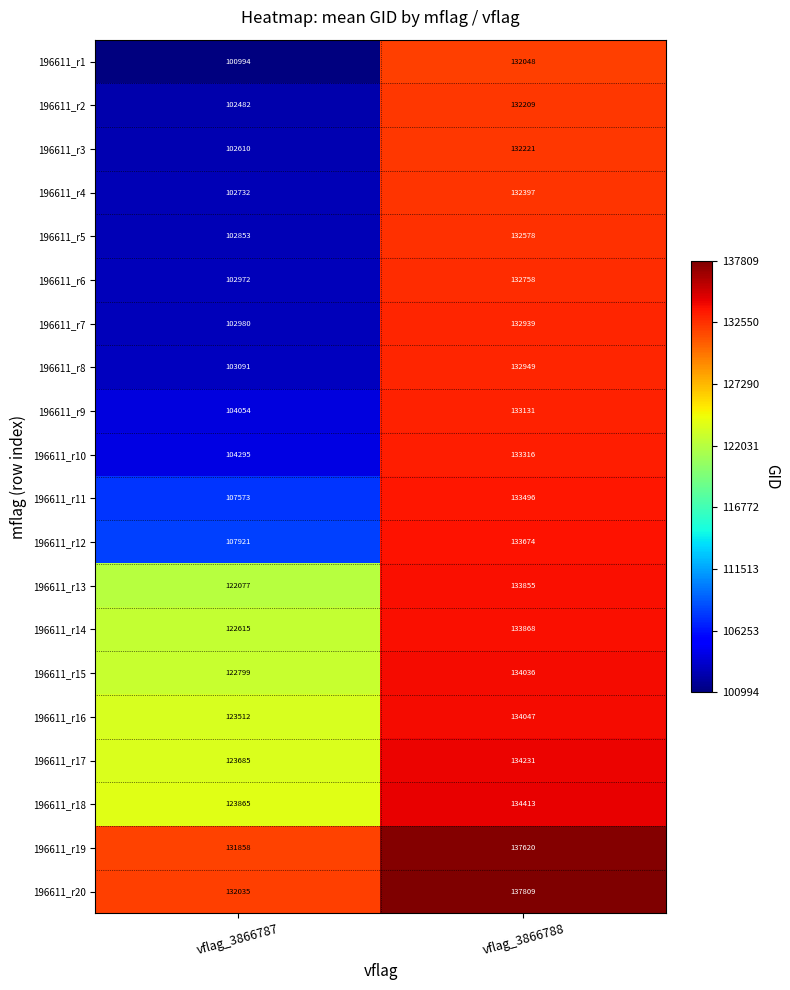

At which category does the chart reach its minimum across all series?

vflag_3866787